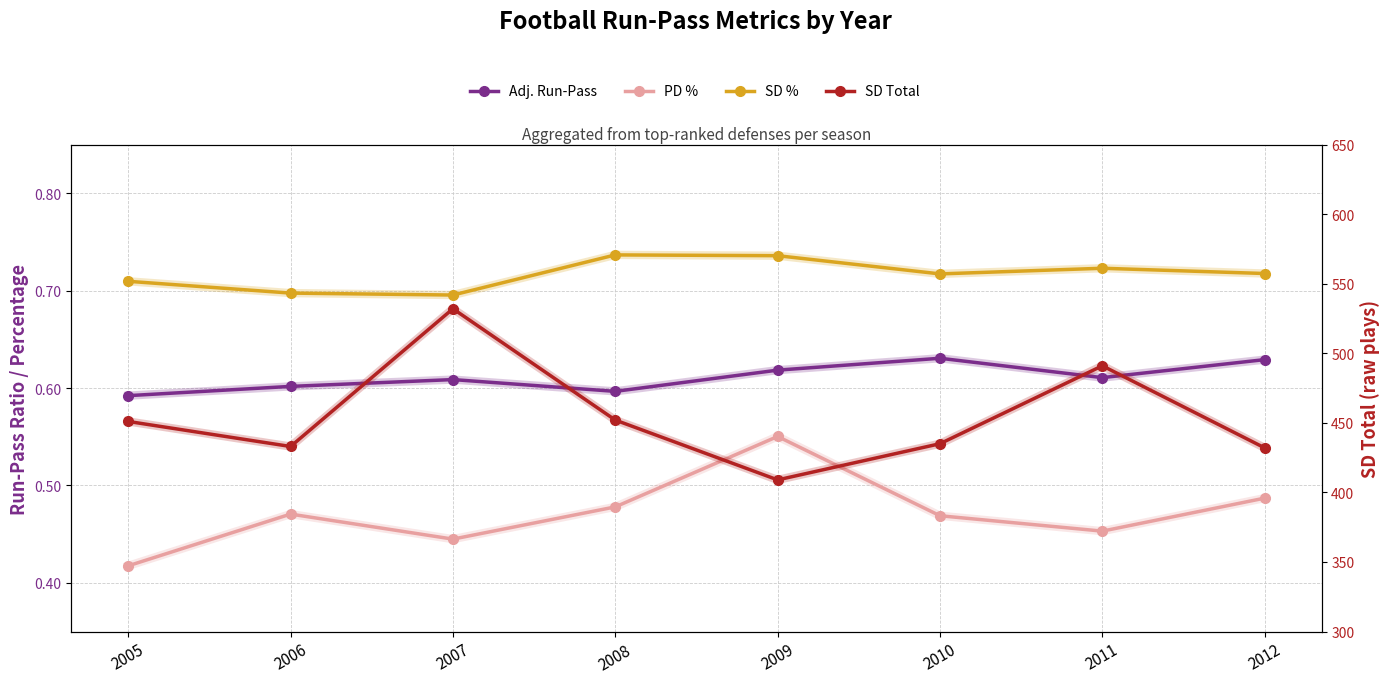

How many lines are shown in the chart?

4